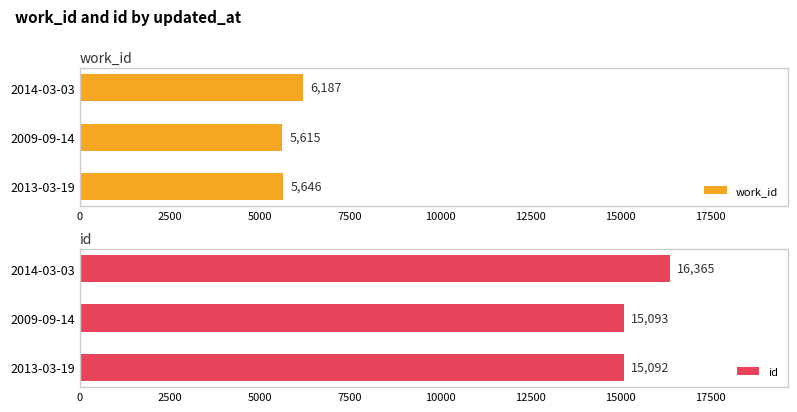

What are all the series names shown in the legend?

work_id, id